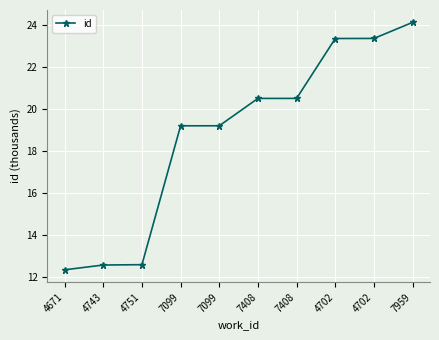

Reading left to right, extract all data points from this chart.

4671=12.3	4743=12.6	4751=12.6	7099=19.2	7099=19.2	7408=20.5	7408=20.5	4702=23.4	4702=23.4	7959=24.1